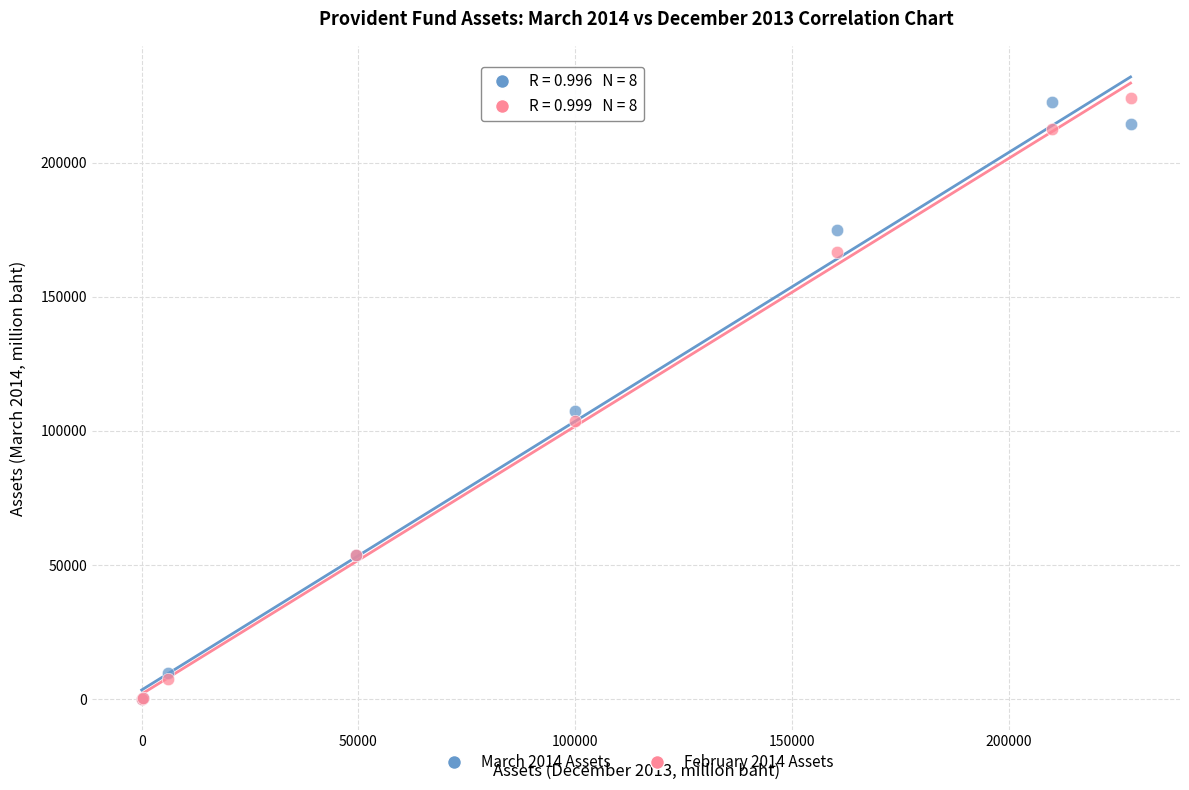

Across all series, what Y value is closest to 112032?

107370.9